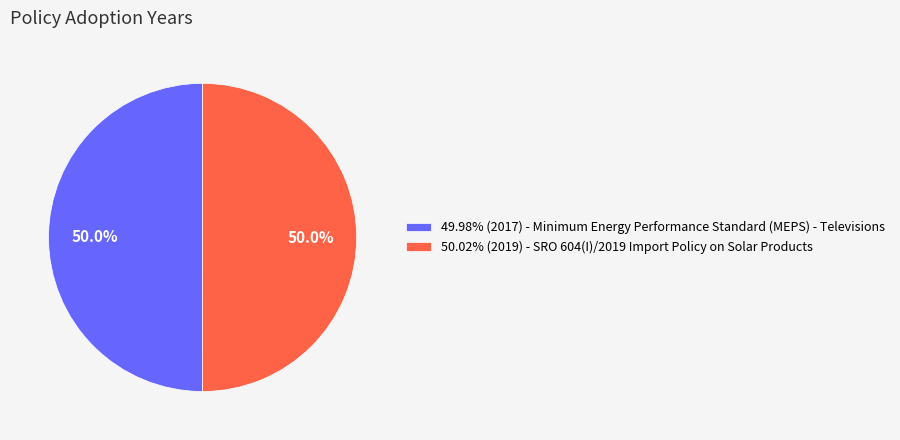

What is the ratio of the value at 50.02% (2019) - SRO 604(I)/2019 Import Policy on Solar Products to the value at 49.98% (2017) - Minimum Energy Performance Standard (MEPS) - Televisions?

1.0